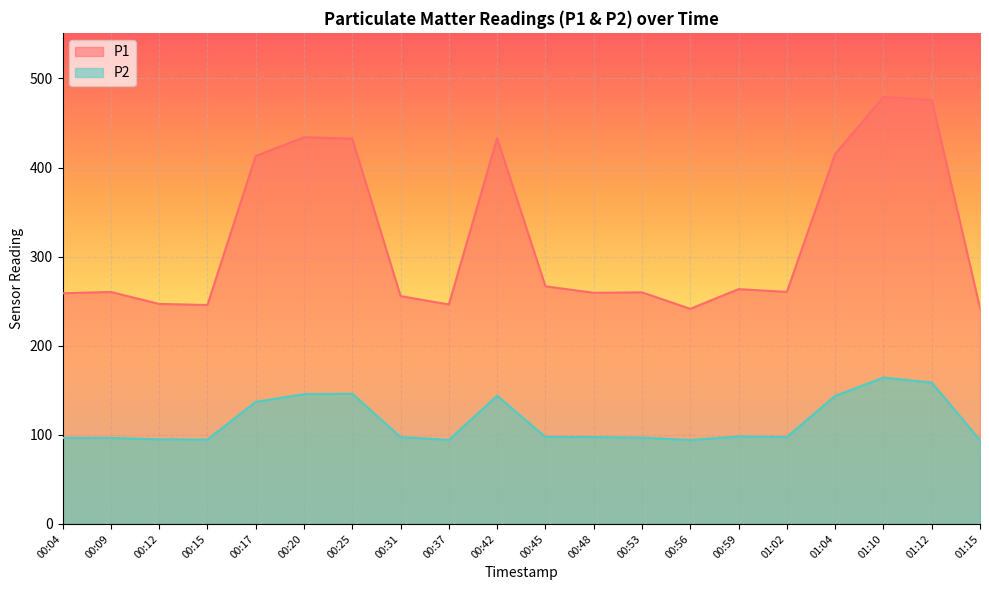

How many interior local peaks does the P1 series have?

6